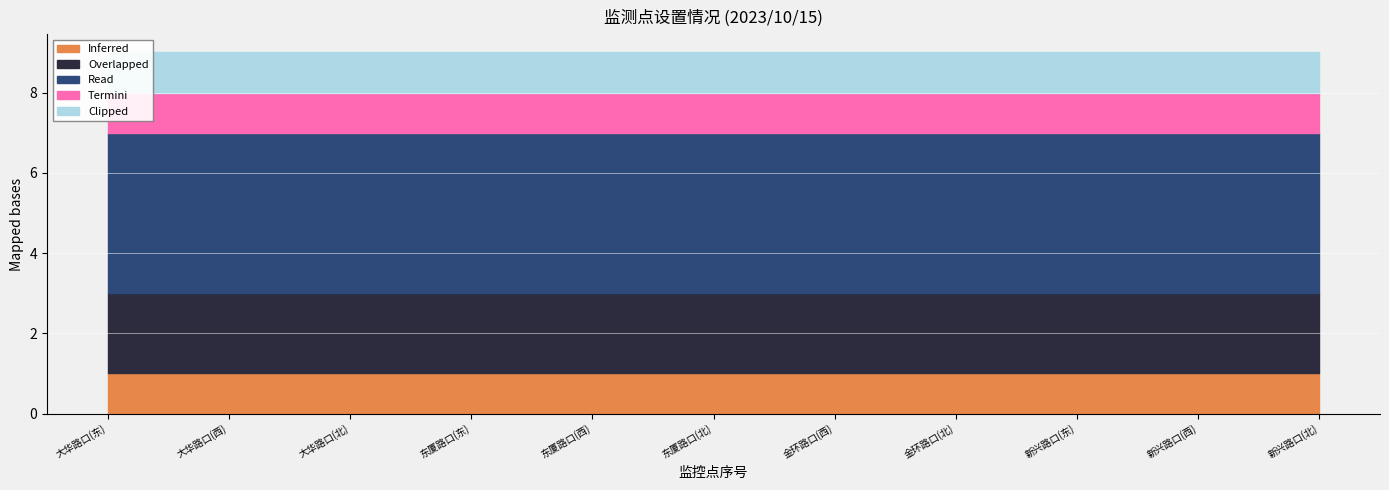

What is the smallest value displayed?

1